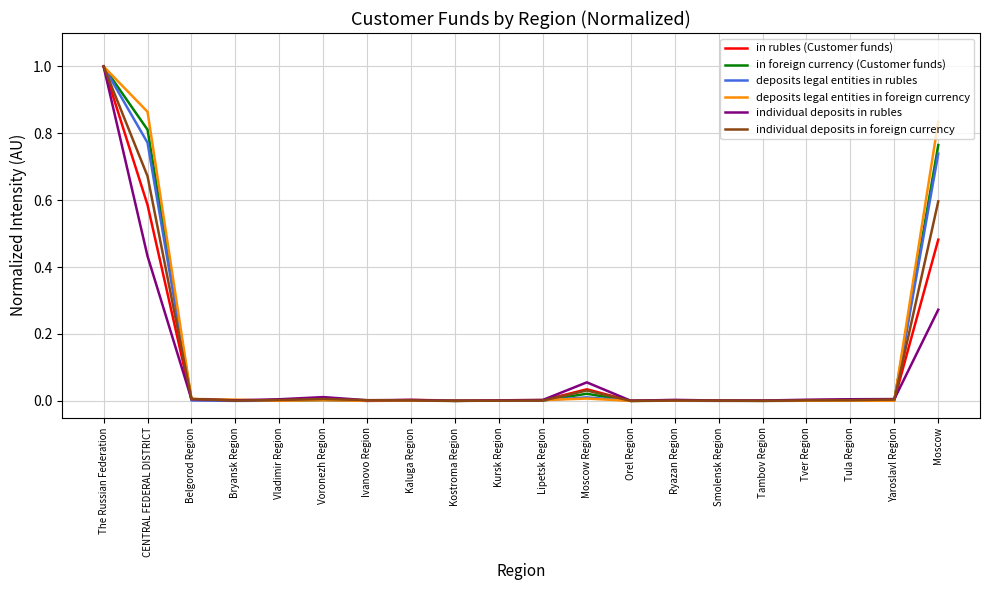

The value of in rubles (Customer funds) at CENTRAL FEDERAL DISTRICT is 0.2. True or false?

False